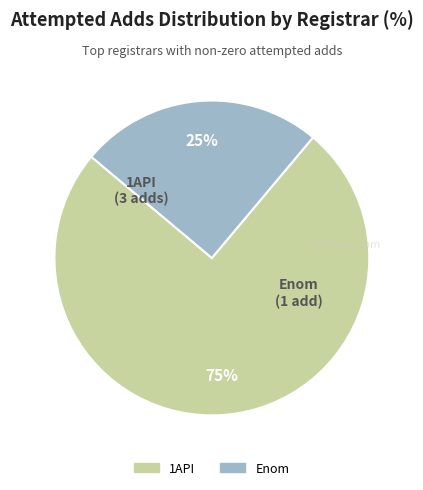

Is there a majority slice in this chart?

Yes